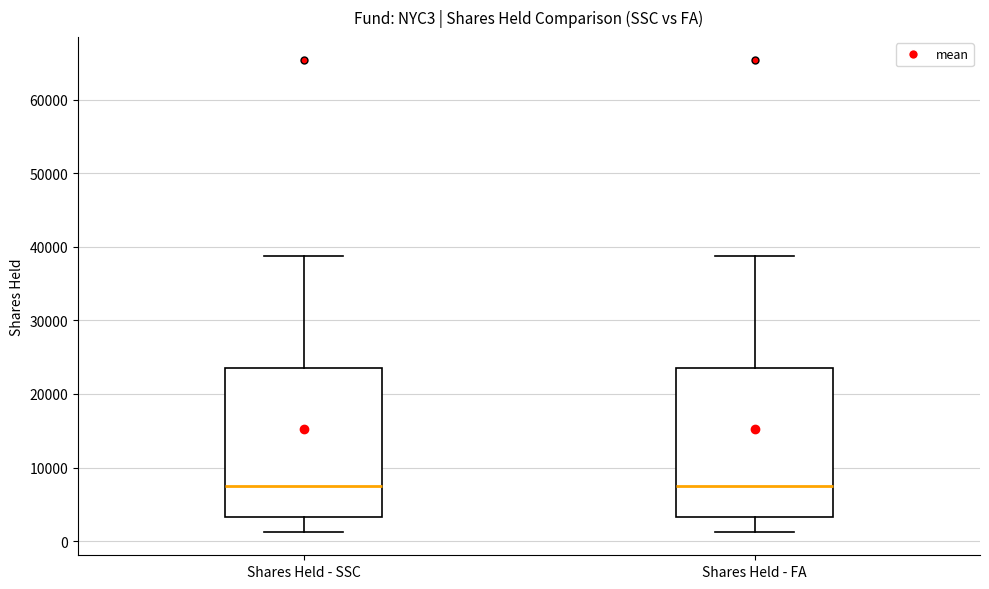

Reading left to right, read every box against the y-axis: the position of its median line, the range the box covers, and the ends of its whiskers. The values are not printed on the chart, so give them approximately, as read against the axis.

Shares Held - SSC: median 7000, box 3000 to 24000, whiskers 1000 to 39000
Shares Held - FA: median 7000, box 3000 to 24000, whiskers 1000 to 39000